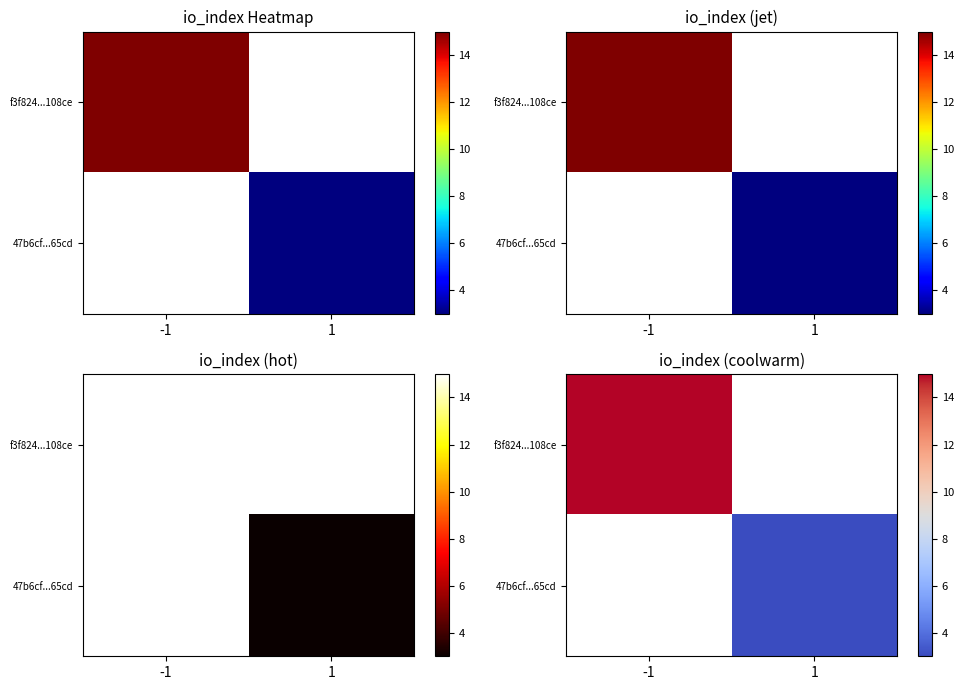

Between 1 and -1, which is larger?

-1